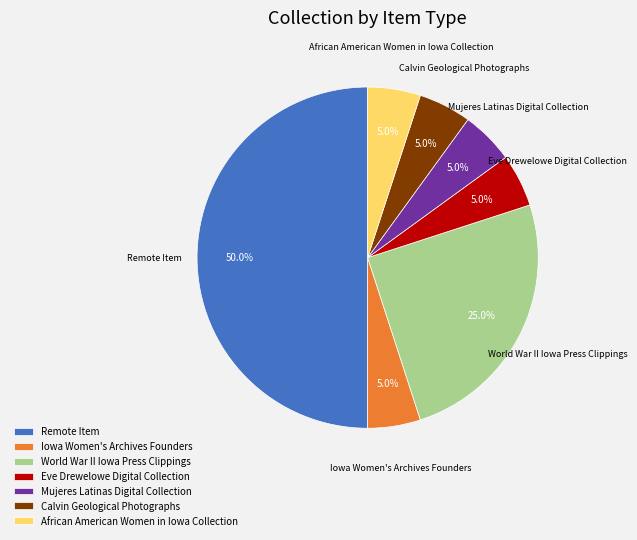

What percentage is NOT represented by World War II Iowa Press Clippings?

75.0%